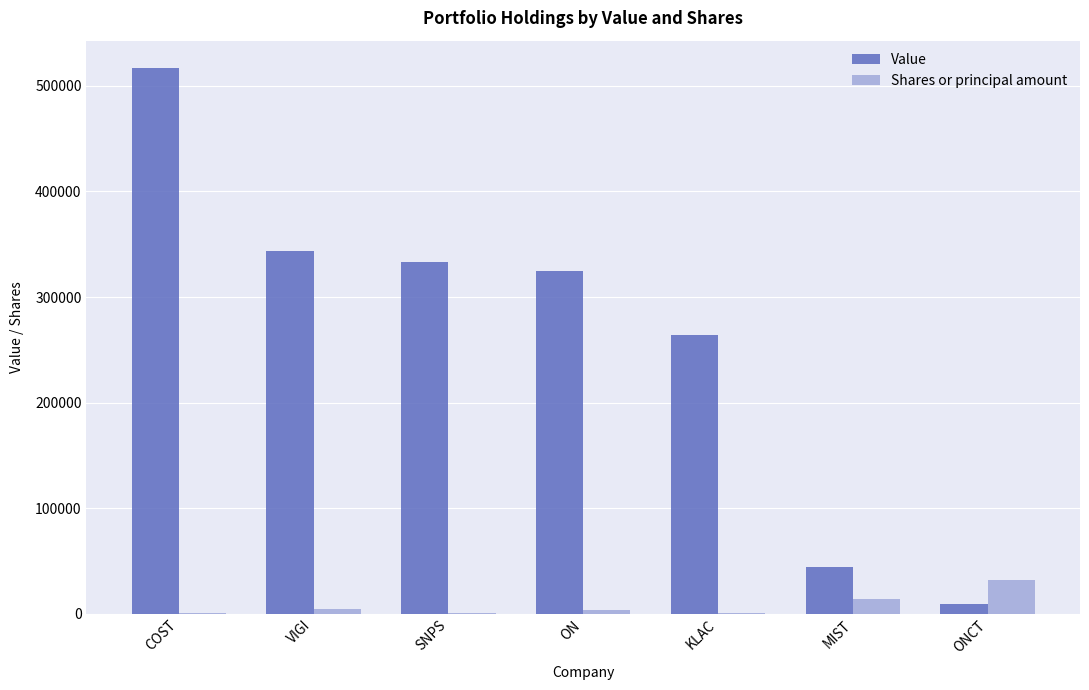

Is it true that Value equals 333212 at SNPS?

True